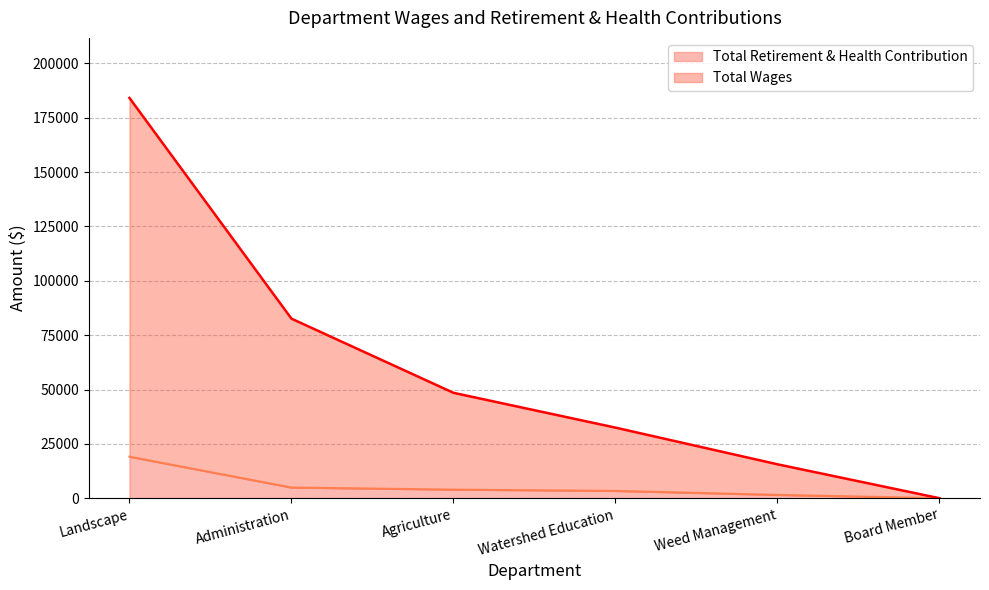

Reading left to right, list all the values displayed in this chart.

Total Wages: 184094	82585	48477	32468	15603	0
Total Retirement & Health Contribution: 19100	4915	3961	3362	1533	0